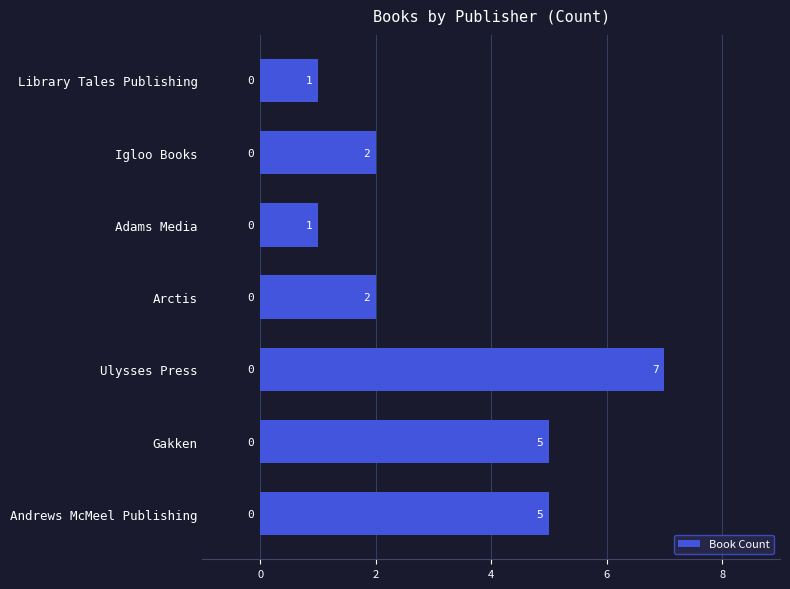

How many values are below 2?

2